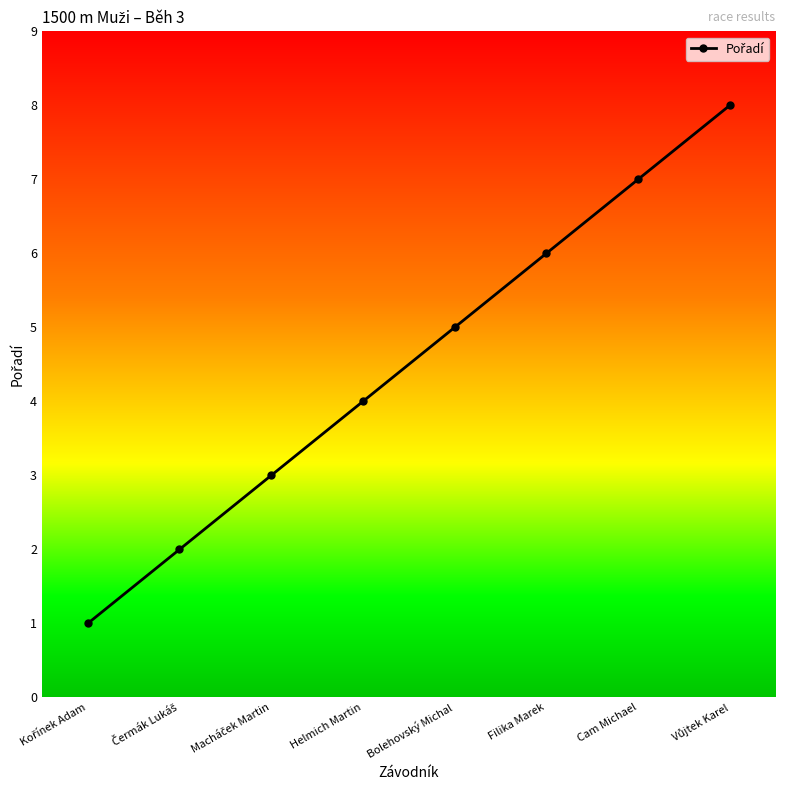

Count the number of categories in the chart.

8